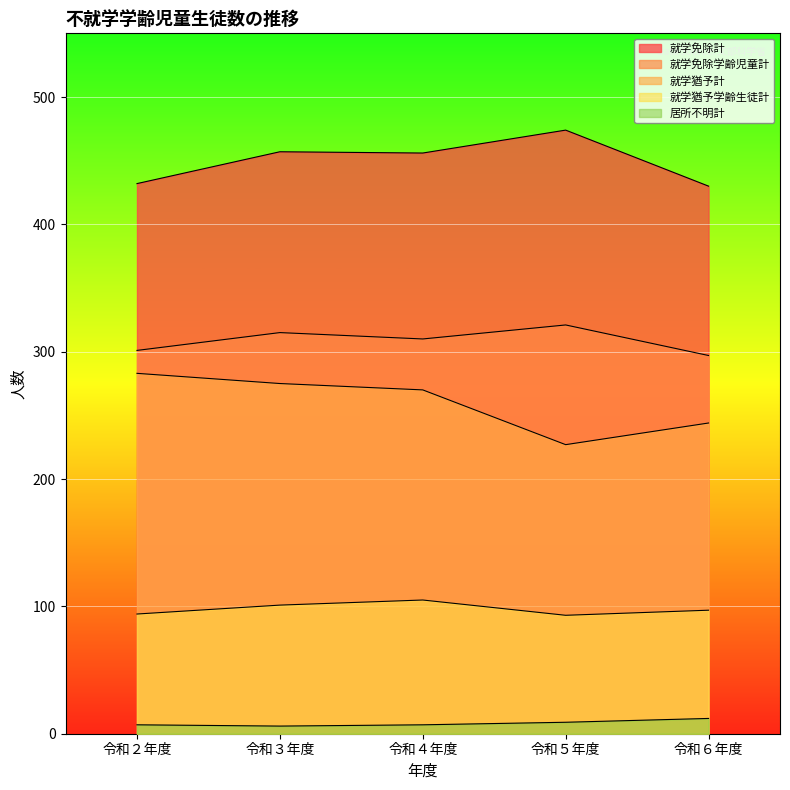

Where is the first local minimum for 就学猶予計?

令和５年度